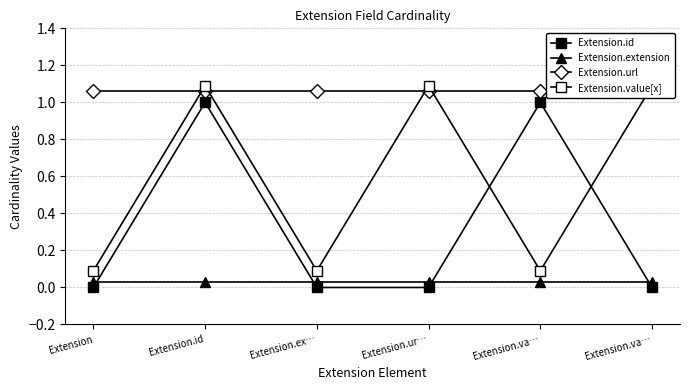

At which category is the sum across all series the highest?

Extension.id